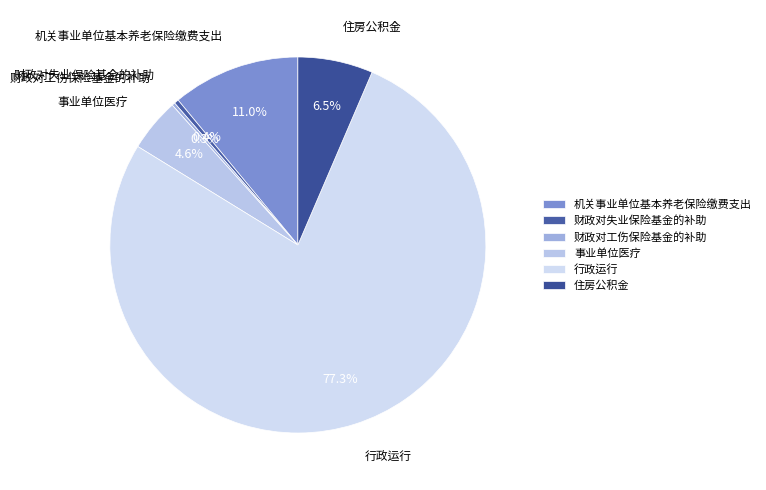

Which has a higher value, 行政运行 or 住房公积金?

行政运行